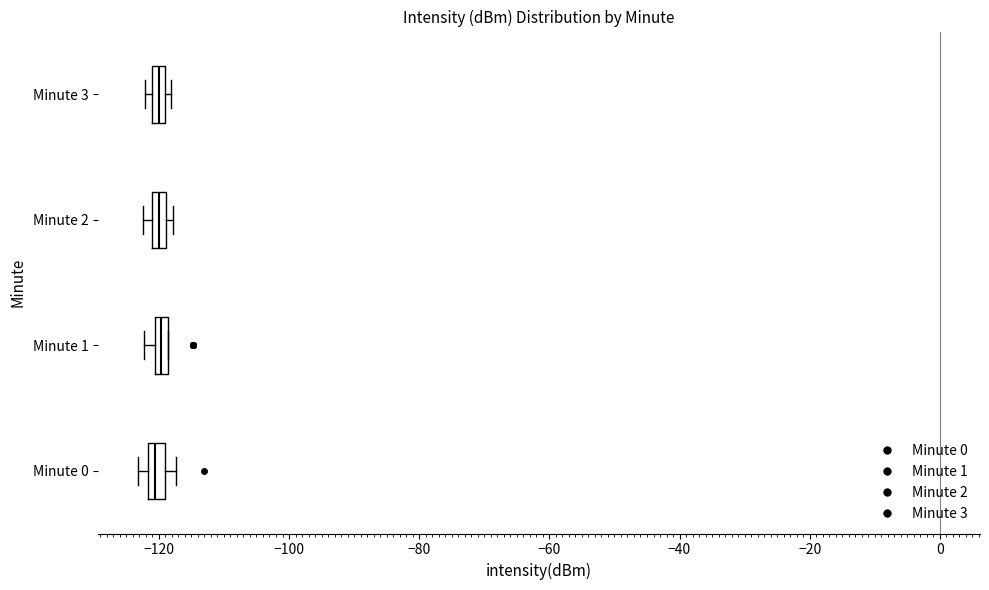

Where is the left edge of the box for Minute 0 on the x-axis? The values are not printed on the chart, so give them approximately, as read against the axis.

-122